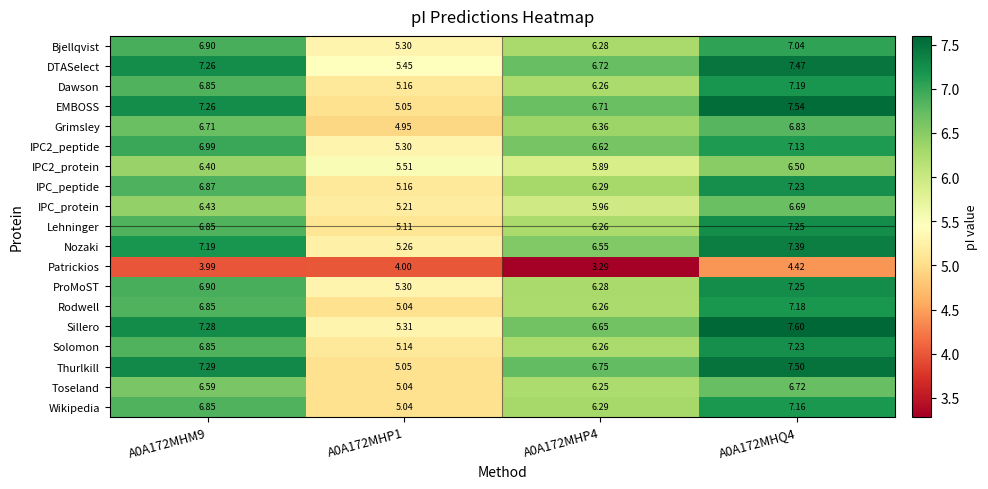

Which series has the largest total across all categories?

DTASelect